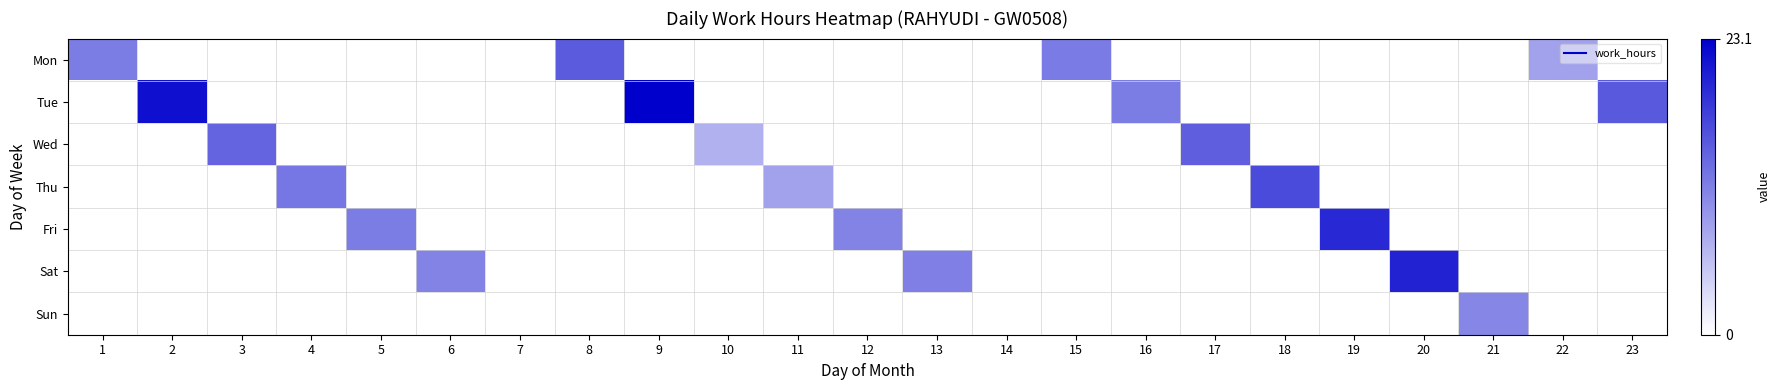

What is the maximum value shown in the chart?

1.0